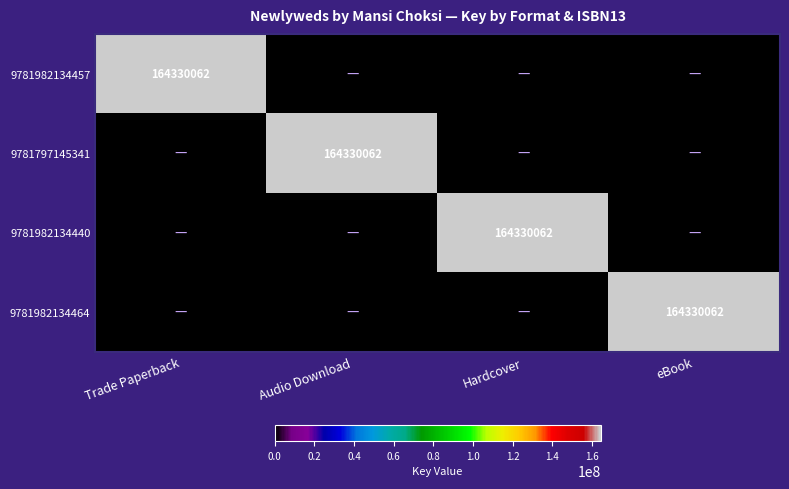

Count the number of categories in the chart.

4